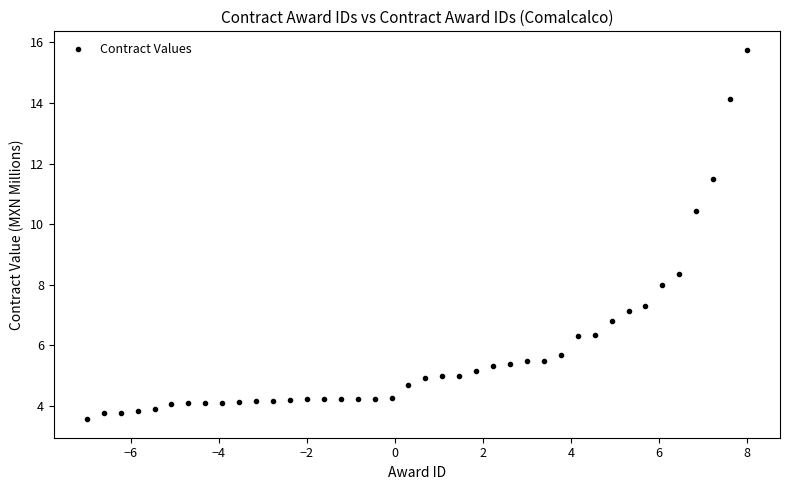

What is the range of X values (max minus min)?

15.0